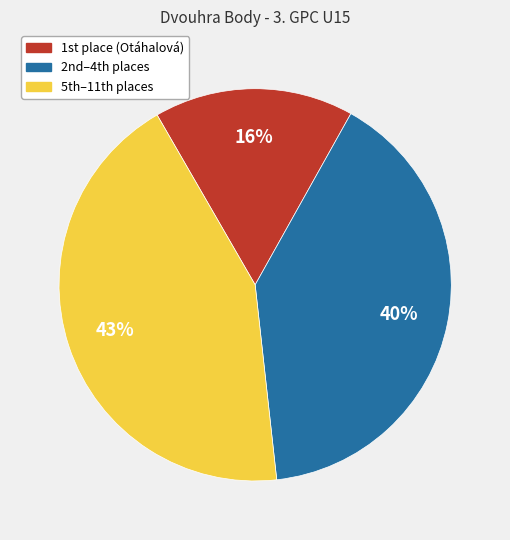

Is there any slice that represents more than half of the pie?

No